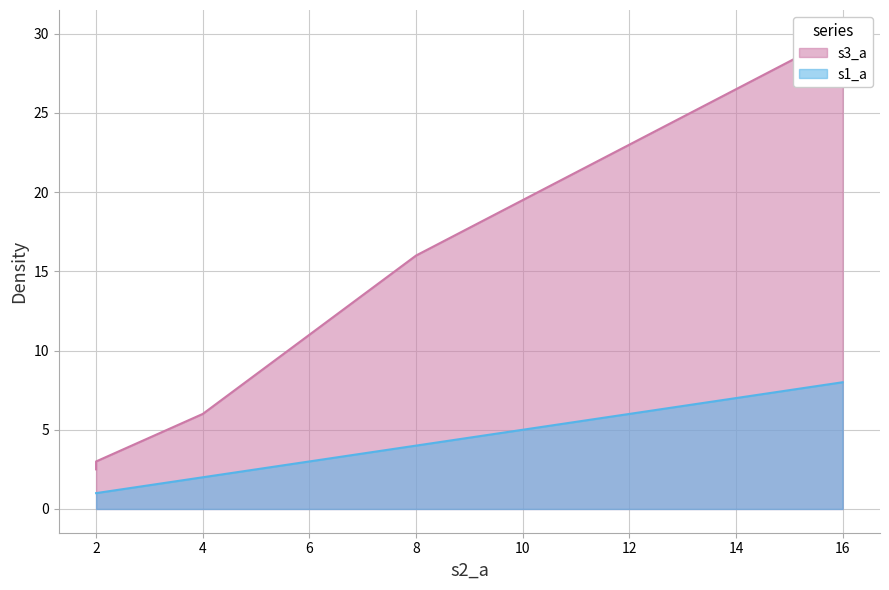

Which series has the widest spread of values?

s3_a